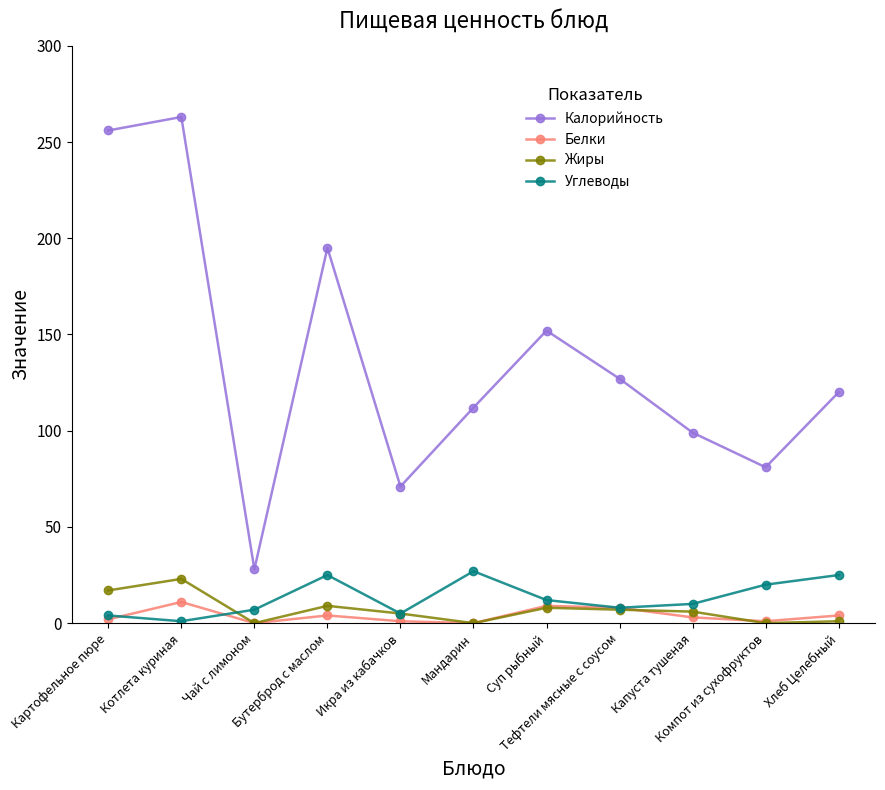

What is the greatest value displayed?

263